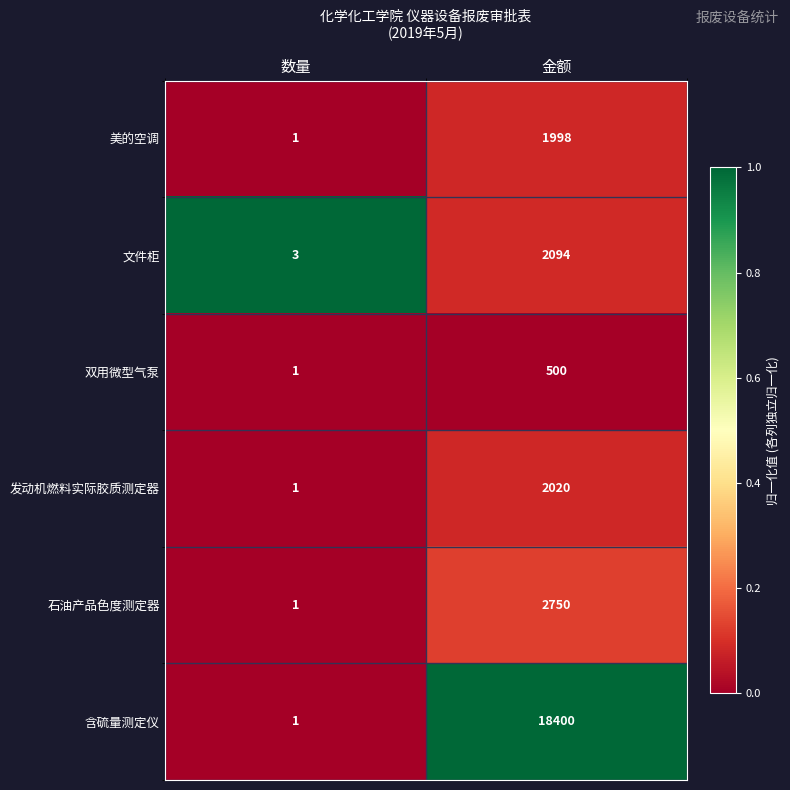

What is the total value across all series at 数量?

8